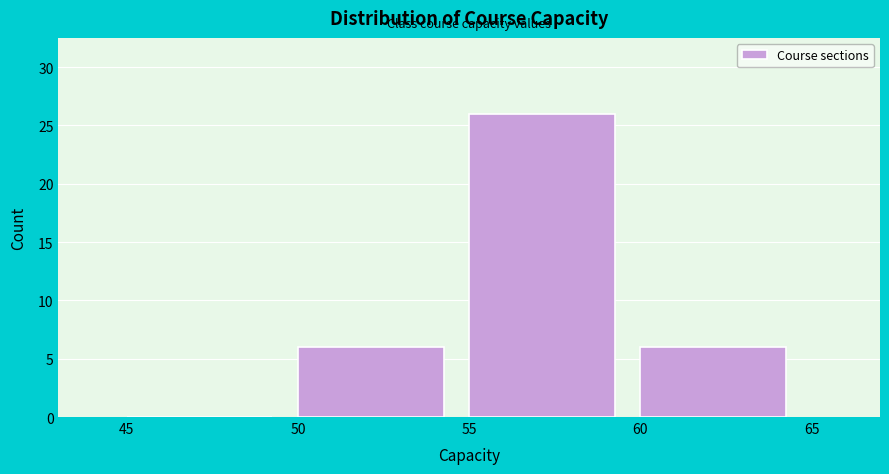

How tall is the bar that spans 55 to 60 on the x-axis? The values are not printed on the chart, so give them approximately, as read against the axis.

26